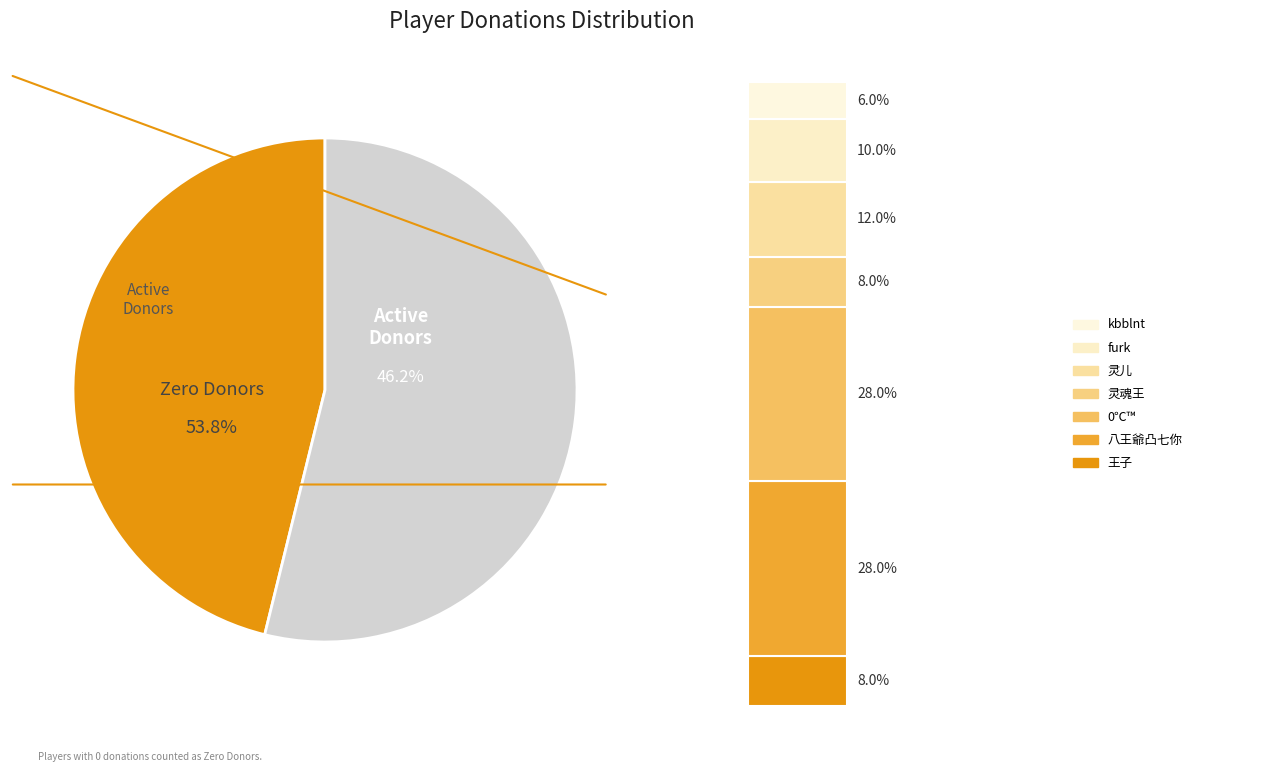

To the nearest percent, what portion does 灵儿 represent?

12%